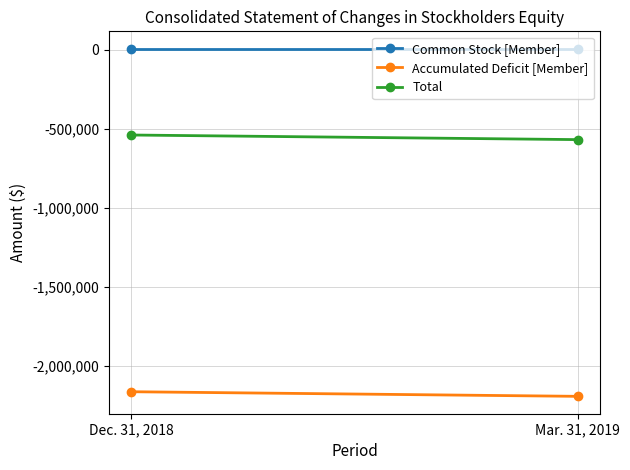

How many lines are shown in the chart?

3